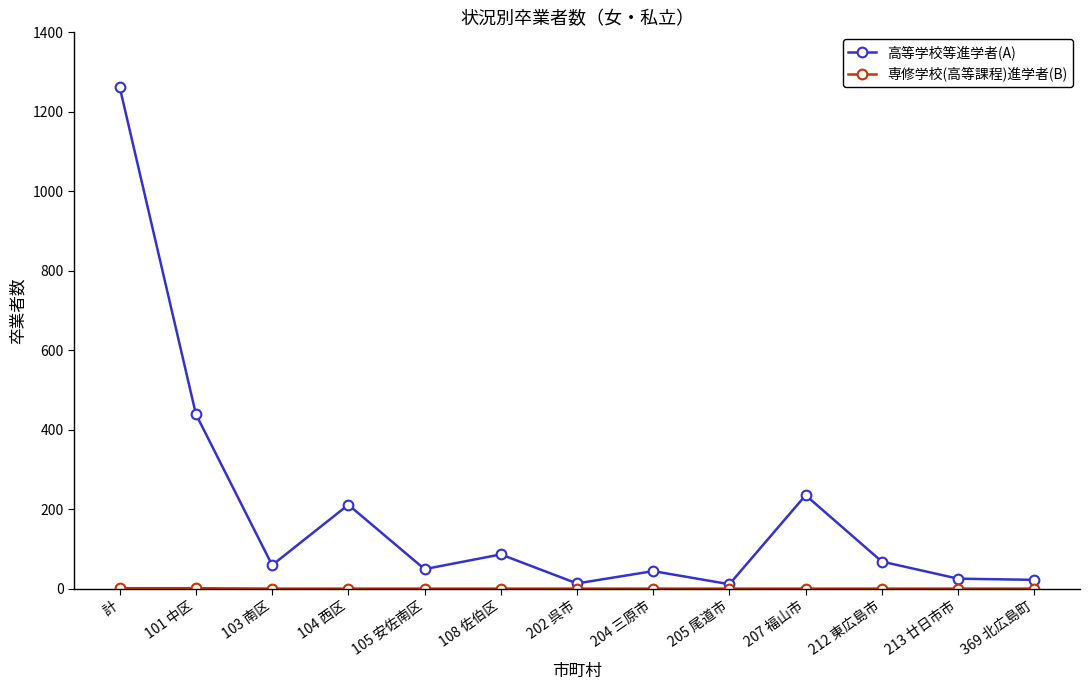

Which series has the largest total across all categories?

高等学校等進学者(A)